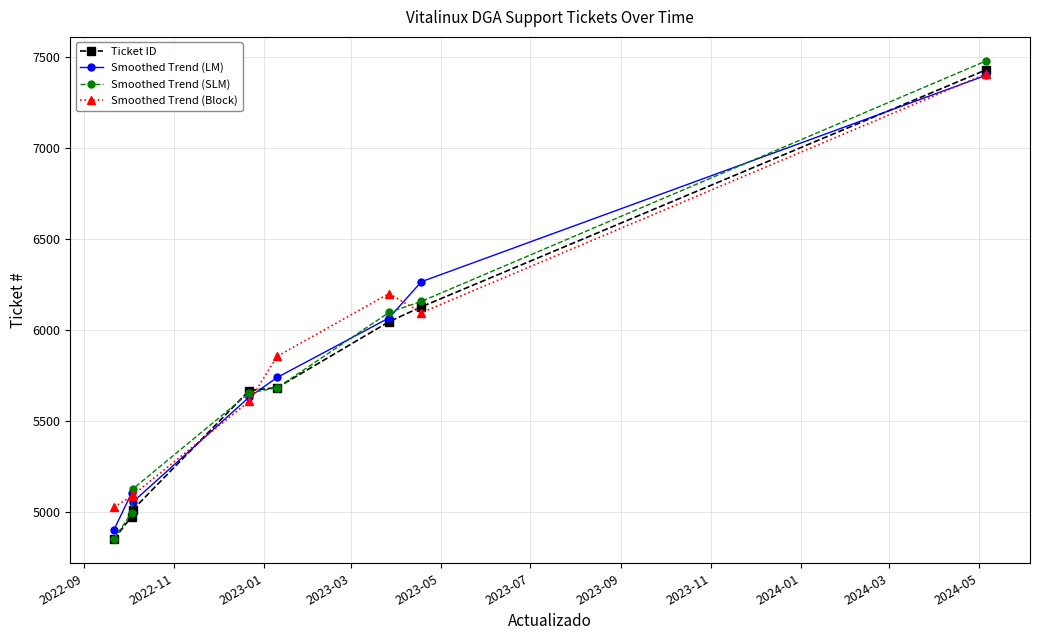

Which series has the widest spread of values?

Smoothed Trend (SLM)